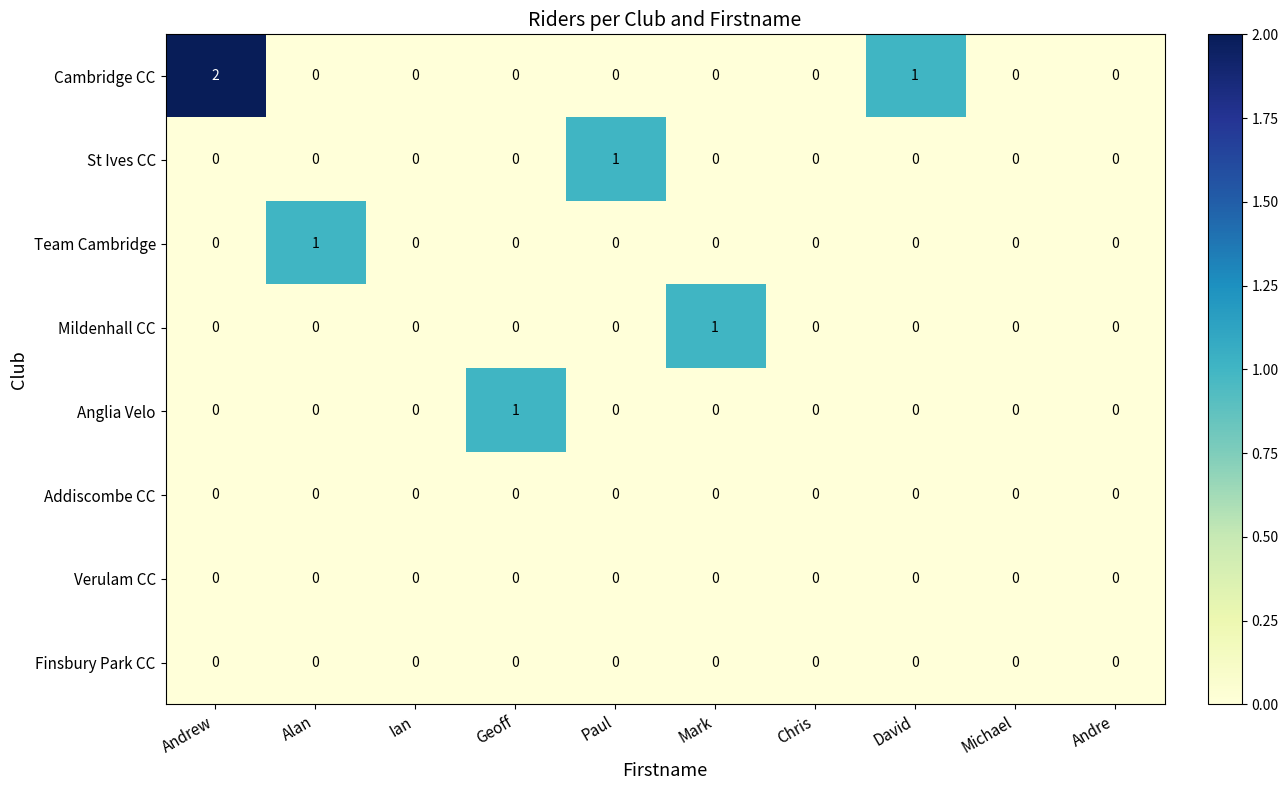

What is the total value across all series at David?

1